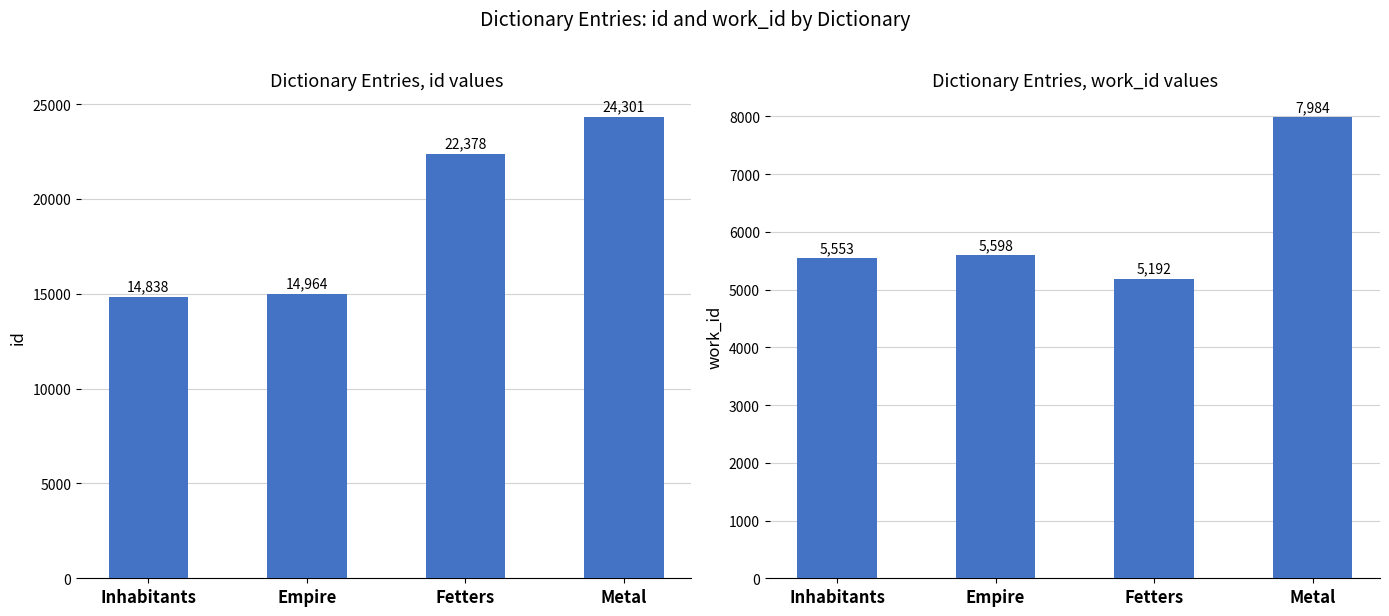

How many values in the id series exceed 22378?

1